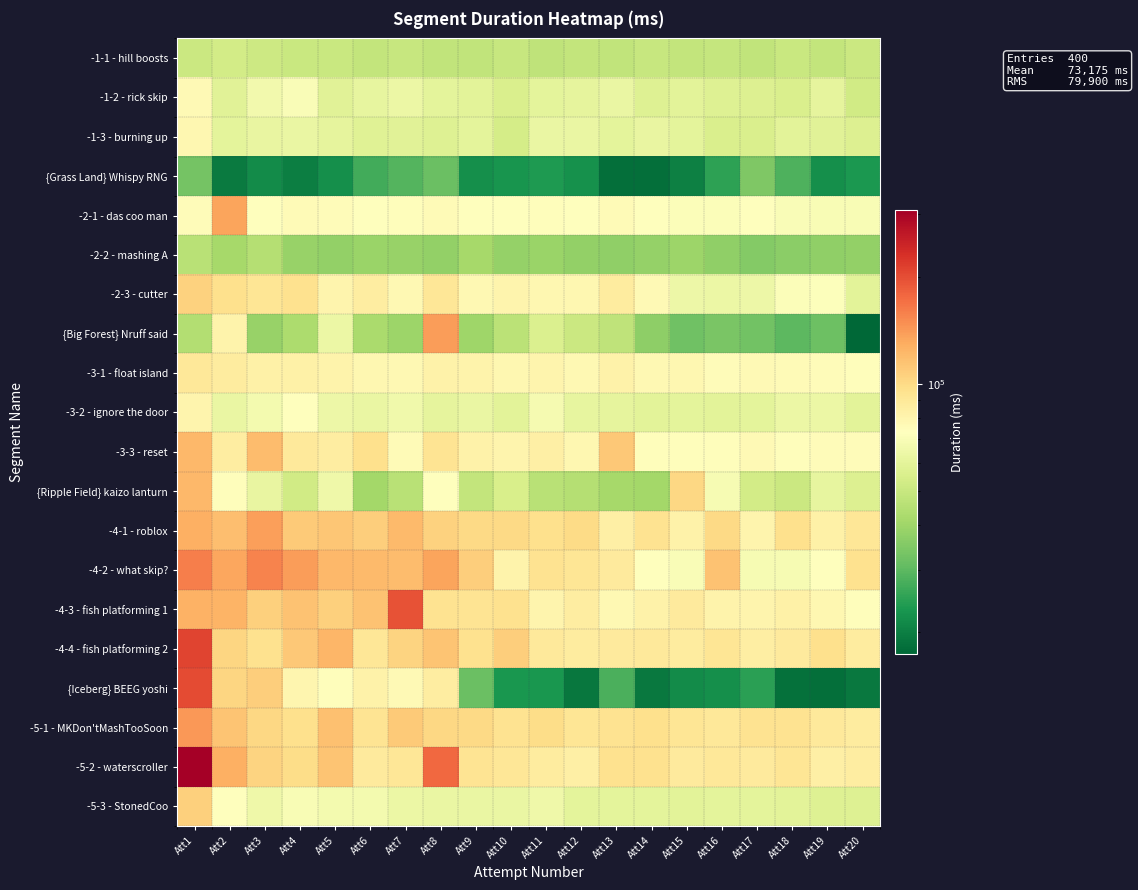

Reading right to left, what are all the values shown in this chart?

-1-1 - hill boosts: Att20=50601	Att19=48544	Att18=50123	Att17=48010	Att16=49203	Att15=48377	Att14=49650	Att13=48198	Att12=48672	Att11=47398	Att10=49569	Att9=47728	Att8=47852	Att7=49713	Att6=48462	Att5=49904	Att4=49921	Att3=51163	Att2=52974	Att1=50597
-1-2 - rick skip: Att20=52245	Att19=60558	Att18=55222	Att17=56462	Att16=57188	Att15=59417	Att14=57470	Att13=62818	Att12=60489	Att11=59816	Att10=55680	Att9=59254	Att8=60281	Att7=63191	Att6=61236	Att5=58611	Att4=70233	Att3=66117	Att2=58409	Att1=76969
-1-3 - burning up: Att20=56879	Att19=58844	Att18=59564	Att17=55672	Att16=55180	Att15=60247	Att14=62373	Att13=59797	Att12=62523	Att11=62481	Att10=53778	Att9=60087	Att8=57524	Att7=58883	Att6=58074	Att5=60781	Att4=62554	Att3=61833	Att2=60116	Att1=78196
{Grass Land} Whispy RNG: Att20=23241	Att19=22101	Att18=28148	Att17=34563	Att16=25065	Att15=20187	Att14=18194	Att13=18341	Att12=22292	Att11=23710	Att10=22728	Att9=22035	Att8=31798	Att7=28934	Att6=27027	Att5=22181	Att4=19931	Att3=21650	Att2=19611	Att1=33073
-2-1 - das coo man: Att20=69431	Att19=69282	Att18=69910	Att17=73113	Att16=71119	Att15=71072	Att14=72899	Att13=76172	Att12=73757	Att11=73920	Att10=72469	Att9=73770	Att8=75914	Att7=73943	Att6=72944	Att5=75359	Att4=75600	Att3=73076	Att2=134277	Att1=75410
-2-2 - mashing A: Att20=38051	Att19=37421	Att18=36527	Att17=35357	Att16=37300	Att15=39478	Att14=38105	Att13=37317	Att12=37686	Att11=39046	Att10=38314	Att9=41563	Att8=37977	Att7=38746	Att6=39167	Att5=37967	Att4=38664	Att3=45016	Att2=41203	Att1=45657
-2-3 - cutter: Att20=59144	Att19=71787	Att18=70734	Att17=64279	Att16=63480	Att15=64071	Att14=76979	Att13=87200	Att12=78617	Att11=78340	Att10=80253	Att9=77664	Att8=91183	Att7=77813	Att6=85598	Att5=80761	Att4=94598	Att3=92430	Att2=95864	Att1=105362
{Big Forest} Nruff said: Att20=17349	Att19=32127	Att18=29895	Att17=32667	Att16=33824	Att15=32459	Att14=37094	Att13=47571	Att12=50476	Att11=56144	Att10=46509	Att9=39971	Att8=140027	Att7=39551	Att6=42500	Att5=63504	Att4=42856	Att3=38590	Att2=80848	Att1=44084
-3-1 - float island: Att20=74356	Att19=74741	Att18=75854	Att17=76779	Att16=74825	Att15=78906	Att14=77777	Att13=81842	Att12=78060	Att11=80062	Att10=78499	Att9=81202	Att8=81777	Att7=77399	Att6=78565	Att5=80974	Att4=82713	Att3=82757	Att2=86557	Att1=89630
-3-2 - ignore the door: Att20=59180	Att19=63266	Att18=63759	Att17=60017	Att16=59167	Att15=60040	Att14=59248	Att13=60775	Att12=61551	Att11=67780	Att10=59408	Att9=62674	Att8=60714	Att7=65729	Att6=62970	Att5=64022	Att4=72688	Att3=66919	Att2=62446	Att1=80289
-3-3 - reset: Att20=75286	Att19=75170	Att18=73923	Att17=76704	Att16=74500	Att15=74109	Att14=74599	Att13=111615	Att12=78350	Att11=83758	Att10=80329	Att9=81928	Att8=93360	Att7=75967	Att6=95823	Att5=86131	Att4=89396	Att3=119314	Att2=86051	Att1=122344
{Ripple Field} kaizo lanturn: Att20=56517	Att19=61359	Att18=50910	Att17=52744	Att16=68544	Att15=101442	Att14=40977	Att13=41450	Att12=44974	Att11=45699	Att10=54798	Att9=48432	Att8=72452	Att7=45680	Att6=41175	Att5=65193	Att4=52712	Att3=61863	Att2=74536	Att1=121340
-4-1 - roblox: Att20=91126	Att19=83007	Att18=96226	Att17=80164	Att16=100464	Att15=81883	Att14=94475	Att13=83877	Att12=99380	Att11=96226	Att10=100464	Att9=101137	Att8=105222	Att7=120100	Att6=107839	Att5=112807	Att4=109464	Att3=137841	Att2=117680	Att1=127419
-4-2 - what skip?: Att20=95553	Att19=72571	Att18=68923	Att17=68676	Att16=115703	Att15=70574	Att14=73334	Att13=87475	Att12=92405	Att11=94223	Att10=81571	Att9=107045	Att8=135251	Att7=118723	Att6=120226	Att5=122337	Att4=138937	Att3=156591	Att2=133543	Att1=159858
-4-3 - fish platforming 1: Att20=74700	Att19=78453	Att18=83394	Att17=80467	Att16=81003	Att15=87989	Att14=82258	Att13=77286	Att12=86332	Att11=80026	Att10=95246	Att9=93464	Att8=94174	Att7=195760	Att6=115072	Att5=105925	Att4=115301	Att3=106150	Att2=124563	Att1=125553
-4-4 - fish platforming 2: Att20=86531	Att19=95734	Att18=87425	Att17=84865	Att16=92457	Att15=86859	Att14=88789	Att13=87635	Att12=86592	Att11=88661	Att10=108045	Att9=95066	Att8=113765	Att7=104097	Att6=90769	Att5=122724	Att4=111407	Att3=94753	Att2=102839	Att1=208508
{Iceberg} BEEG yoshi: Att20=19272	Att19=18172	Att18=18408	Att17=24735	Att16=22046	Att15=21573	Att14=19278	Att13=27934	Att12=19022	Att11=23152	Att10=23096	Att9=31674	Att8=85490	Att7=76605	Att6=82435	Att5=74211	Att4=79061	Att3=107866	Att2=103265	Att1=202401
-5-1 - MKDon'tMashTooSoon: Att20=87150	Att19=89156	Att18=93650	Att17=93660	Att16=89760	Att15=91574	Att14=95709	Att13=93604	Att12=91491	Att11=98444	Att10=94240	Att9=100098	Att8=102226	Att7=110015	Att6=93318	Att5=116961	Att4=96454	Att3=101365	Att2=114144	Att1=142739
-5-2 - waterscroller: Att20=86445	Att19=84101	Att18=92346	Att17=88408	Att16=90214	Att15=87478	Att14=94788	Att13=94831	Att12=84254	Att11=87417	Att10=91303	Att9=93325	Att8=177271	Att7=91411	Att6=87993	Att5=114175	Att4=98436	Att3=103781	Att2=127047	Att1=307545
-5-3 - StonedCoo: Att20=57456	Att19=57395	Att18=59212	Att17=60045	Att16=60041	Att15=59395	Att14=59979	Att13=60087	Att12=59686	Att11=64572	Att10=62961	Att9=63008	Att8=62458	Att7=63834	Att6=67019	Att5=67051	Att4=69180	Att3=64638	Att2=72762	Att1=106244